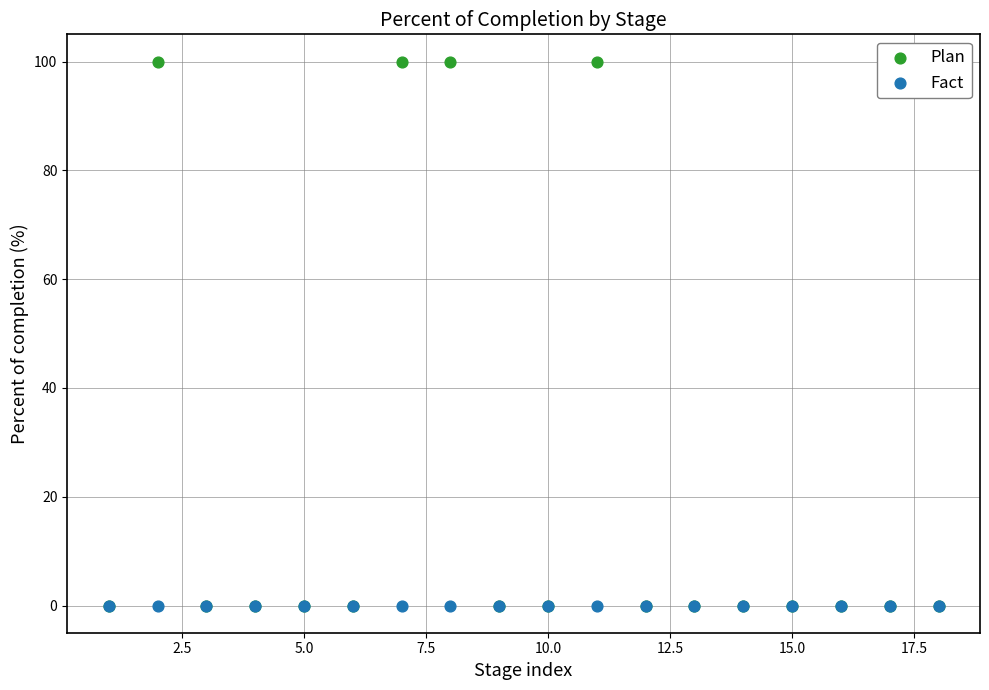

What are all the series names shown in the legend?

Plan, Fact